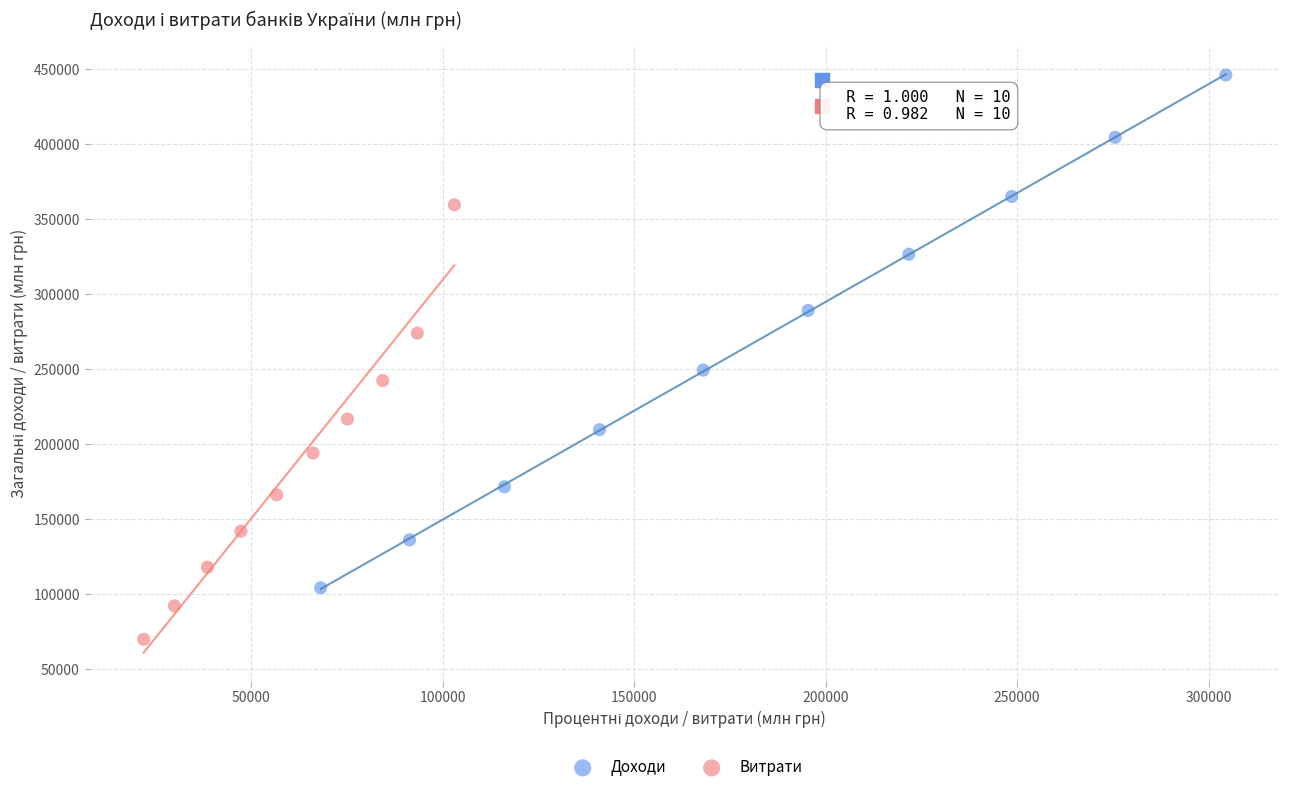

Which series contains the lowest Y value?

Витрати